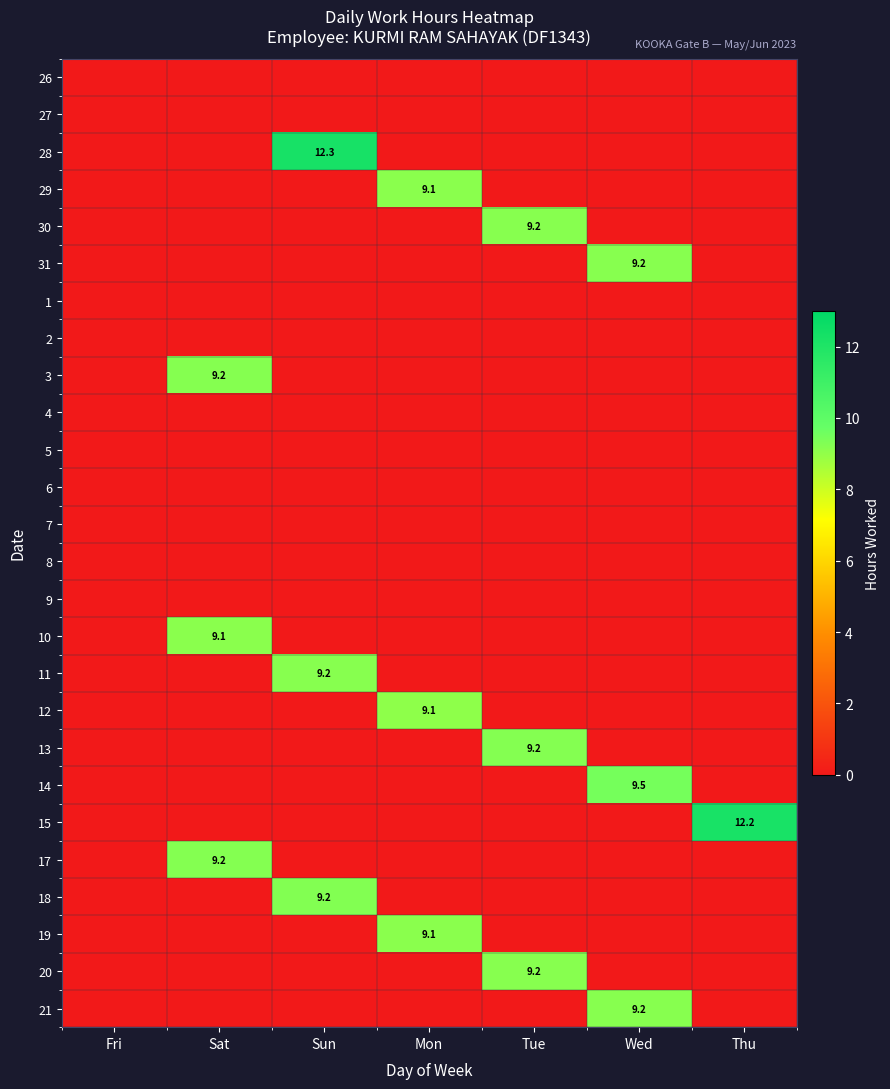

Is it true that 17 equals 9.2 at Sat?

True